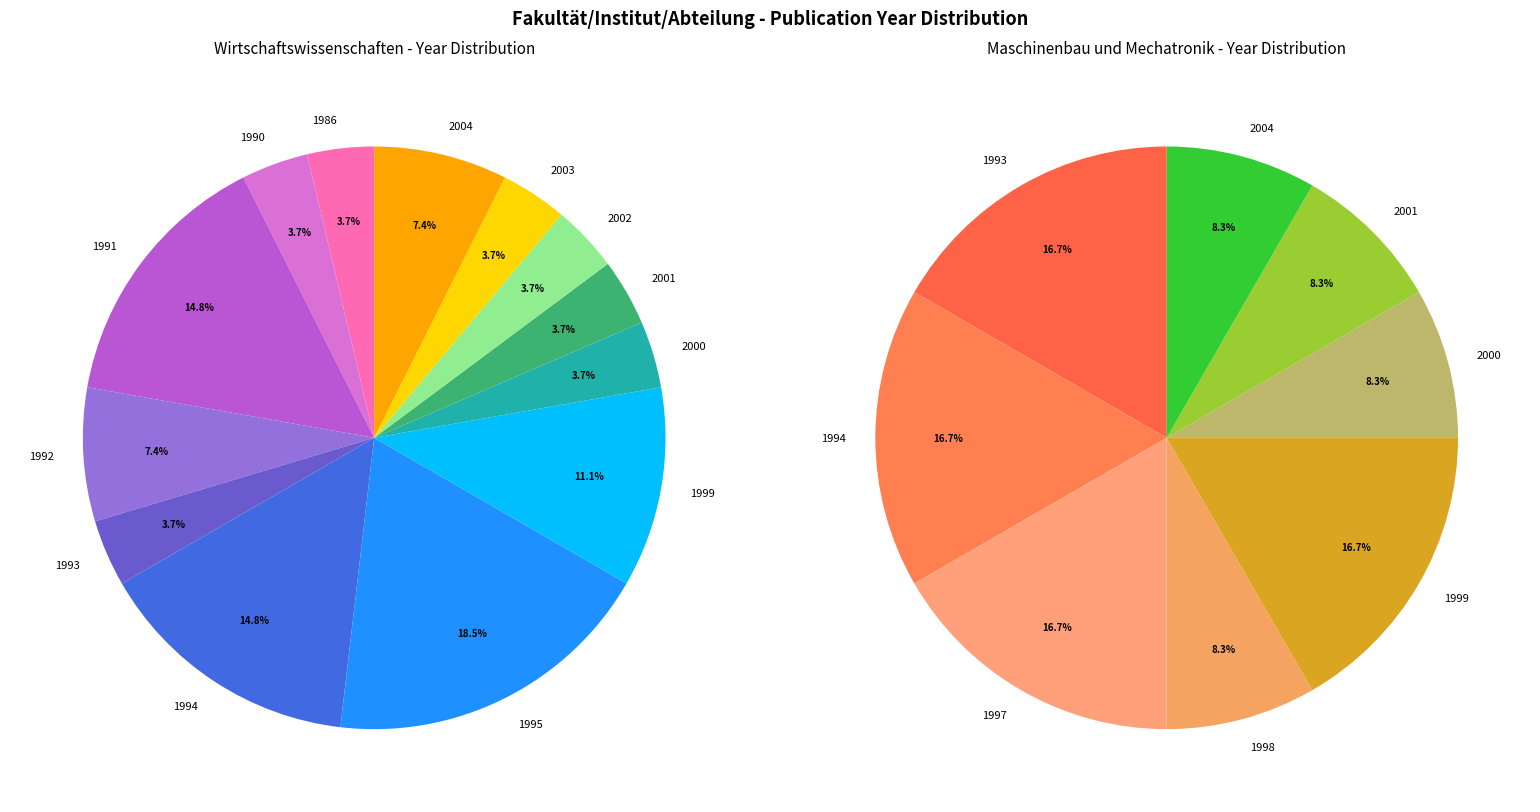

What percentage is the Fachbereich Maschinenbau und Mechatronik slice, to the nearest percent?

43%